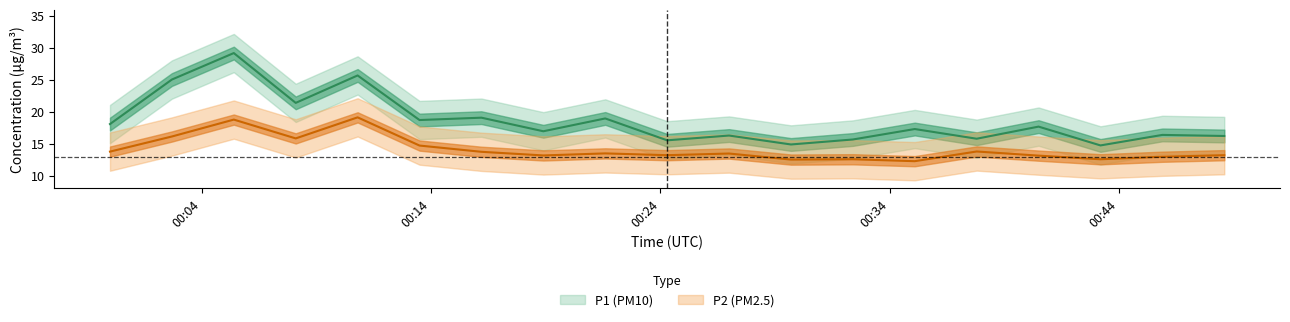

The value of P2 at 00:42 is 13.5. True or false?

True